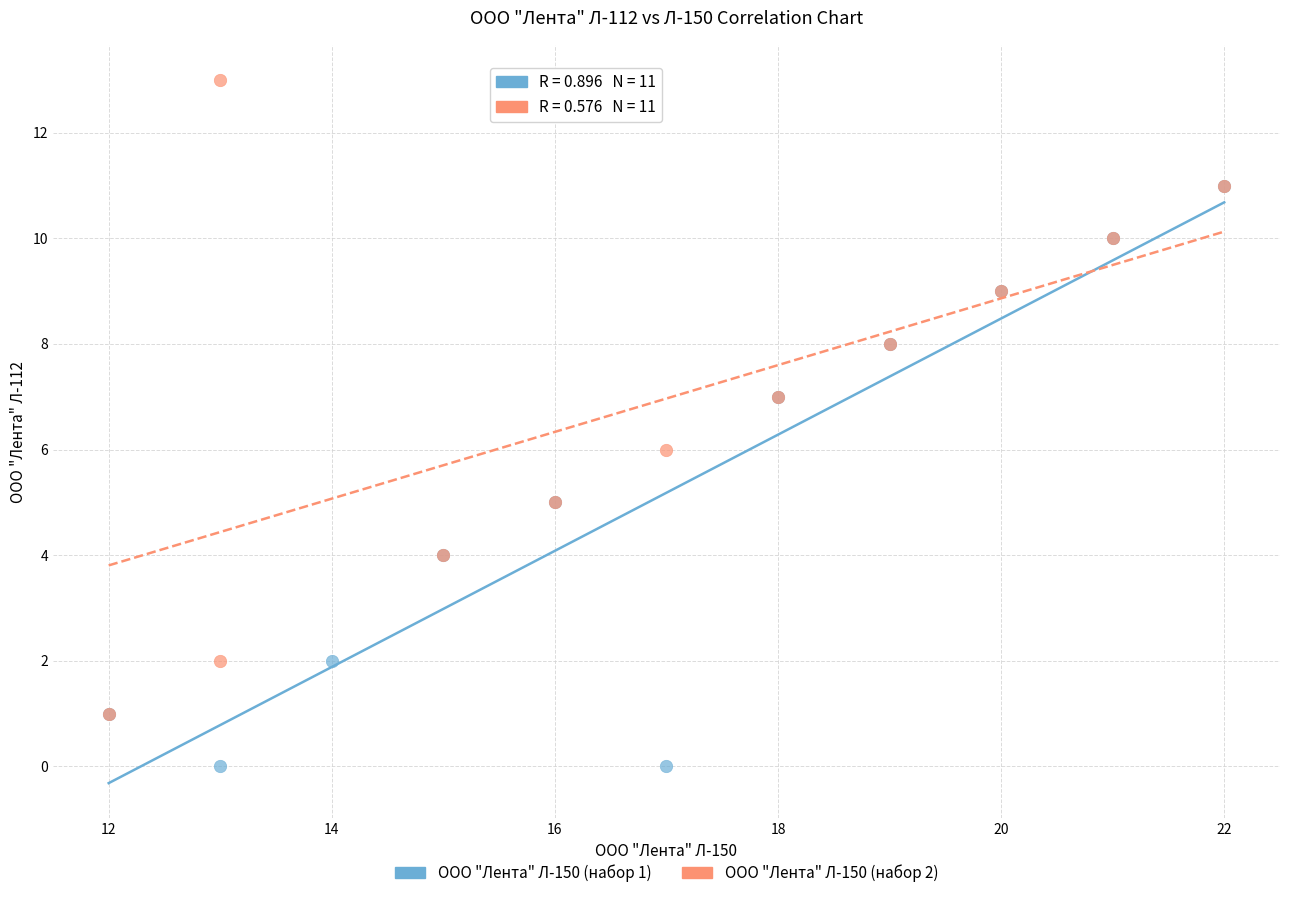

Which series reaches the maximum Y coordinate?

ООО "Лента" Л-150 (набор 2)